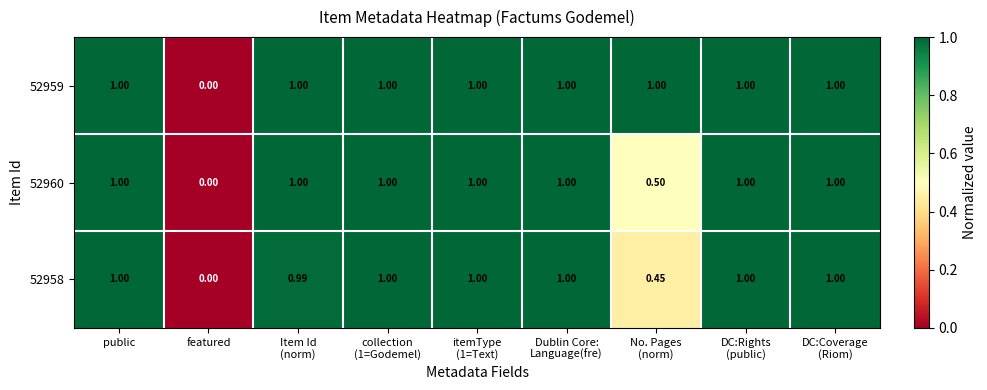

At which category does the chart reach its minimum across all series?

featured